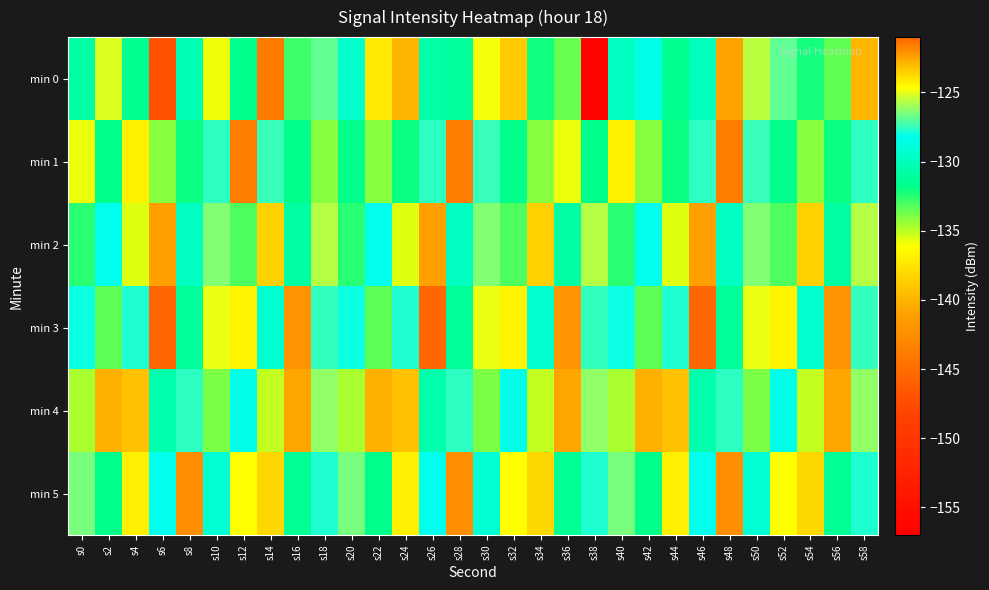

Which has a higher value, s46 or s34?

s46